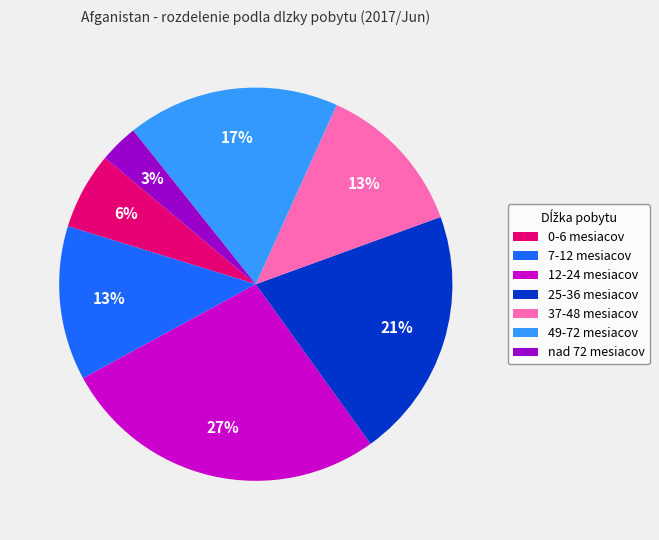

To the nearest percent, what is the difference between the largest and smallest slice percentages?

24%